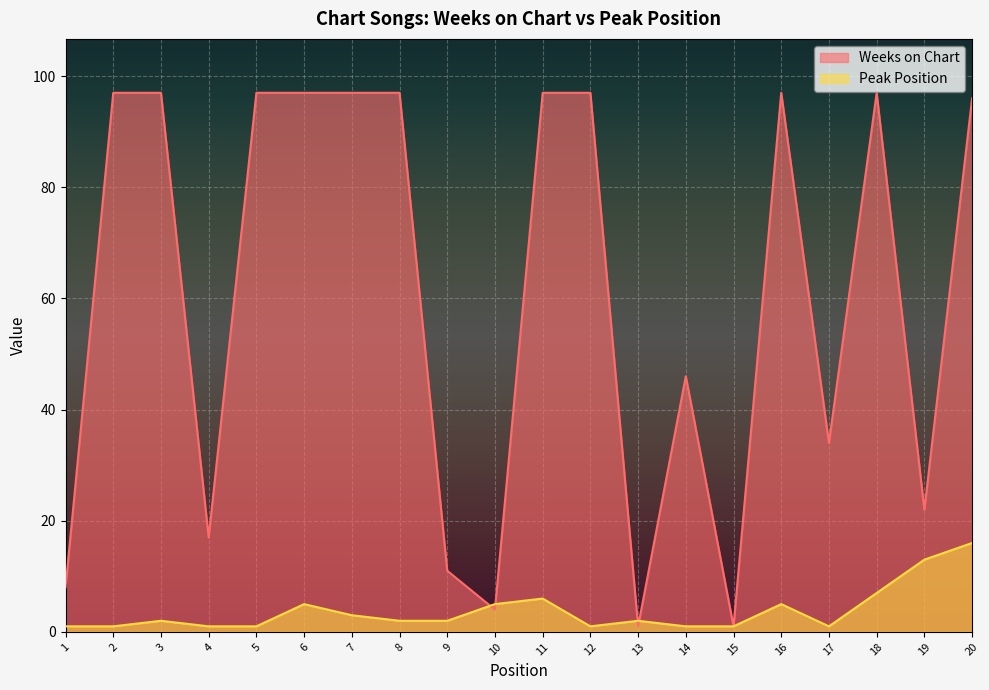

Between which two adjacent categories do Weeks on Chart and Peak Position first intersect?

9 and 10